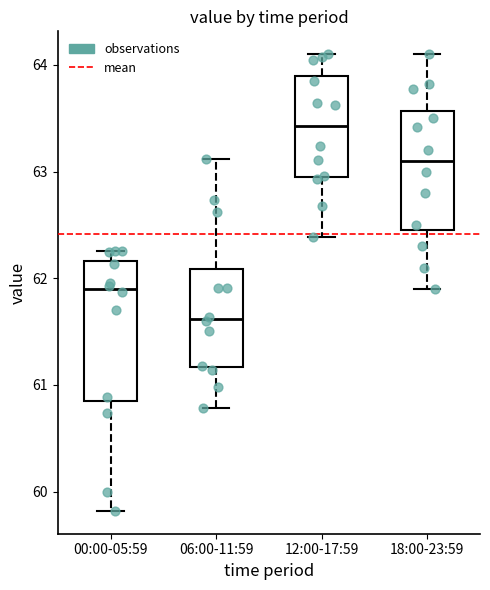

Reading left to right, read every box against the y-axis: the position of its median line, the range the box covers, and the ends of its whiskers. The values are not printed on the chart, so give them approximately, as read against the axis.

00:00-05:59: median 61.9, box 60.9 to 62.2, whiskers 59.8 to 62.3
06:00-11:59: median 61.6, box 61.2 to 62.1, whiskers 60.8 to 63.1
12:00-17:59: median 63.4, box 63.0 to 63.9, whiskers 62.4 to 64.1
18:00-23:59: median 63.1, box 62.5 to 63.6, whiskers 61.9 to 64.1